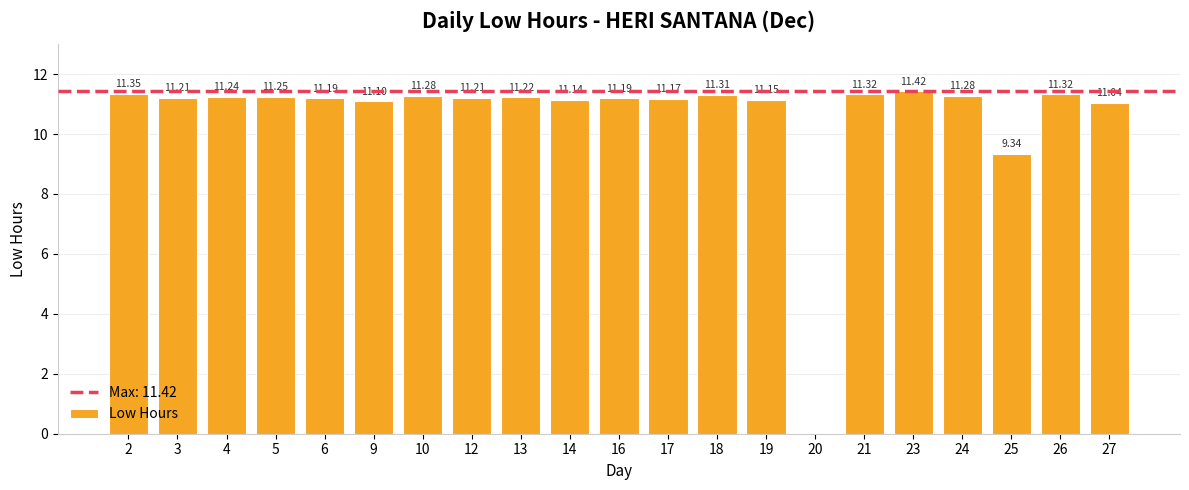

Which has a higher value, 14 or 23?

23